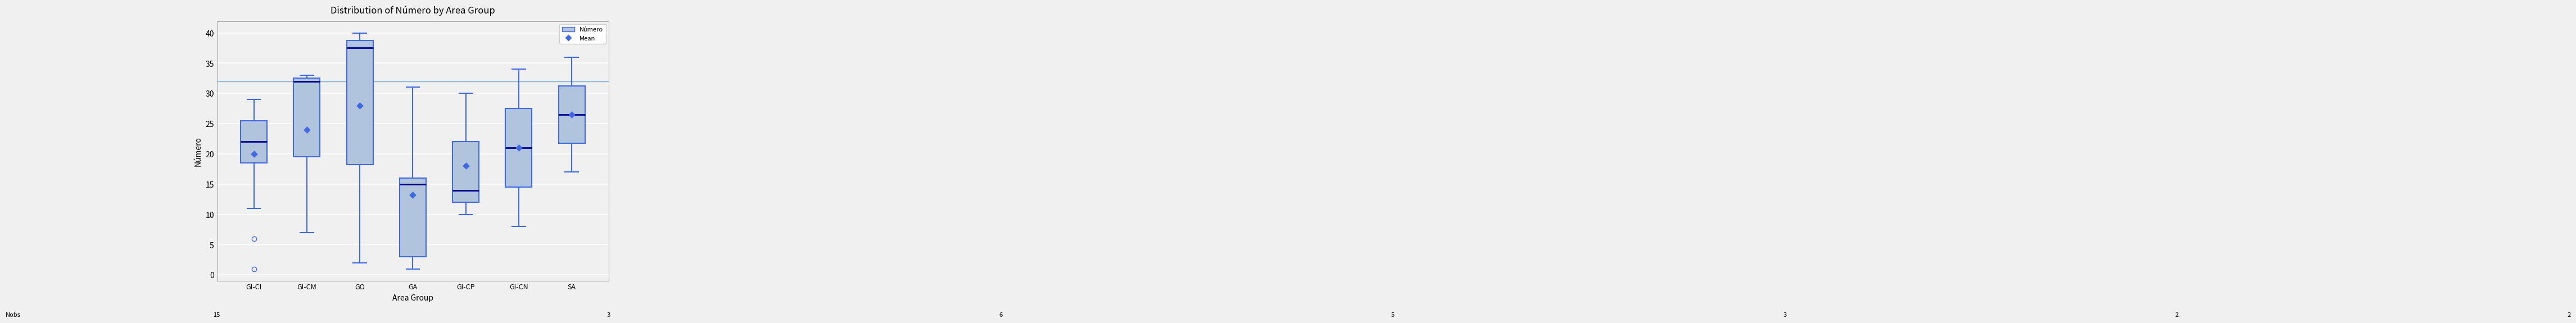

Which box's median line is the highest?

GO